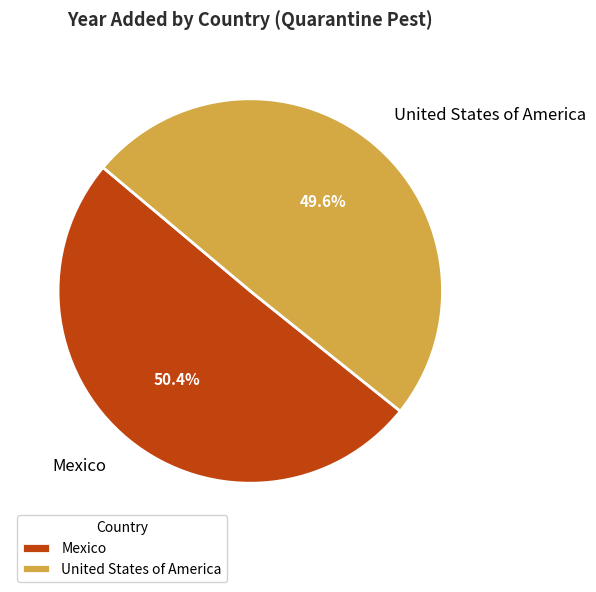

Does Mexico represent more than half of the total?

Yes